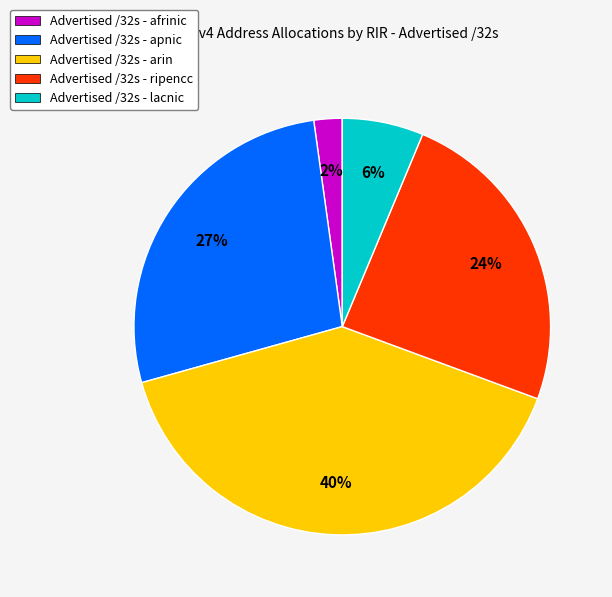

Does any single category account for the majority?

No